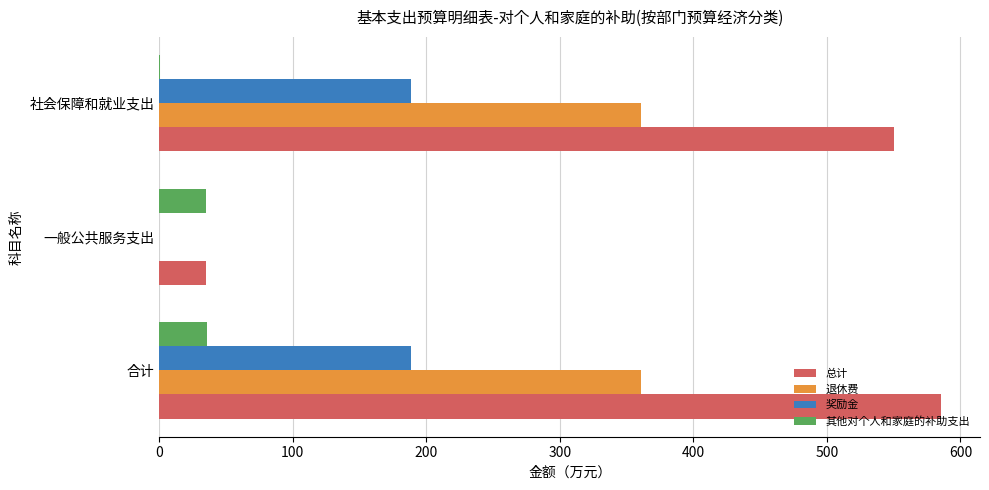

What is the maximum value for 退休费?

361.1